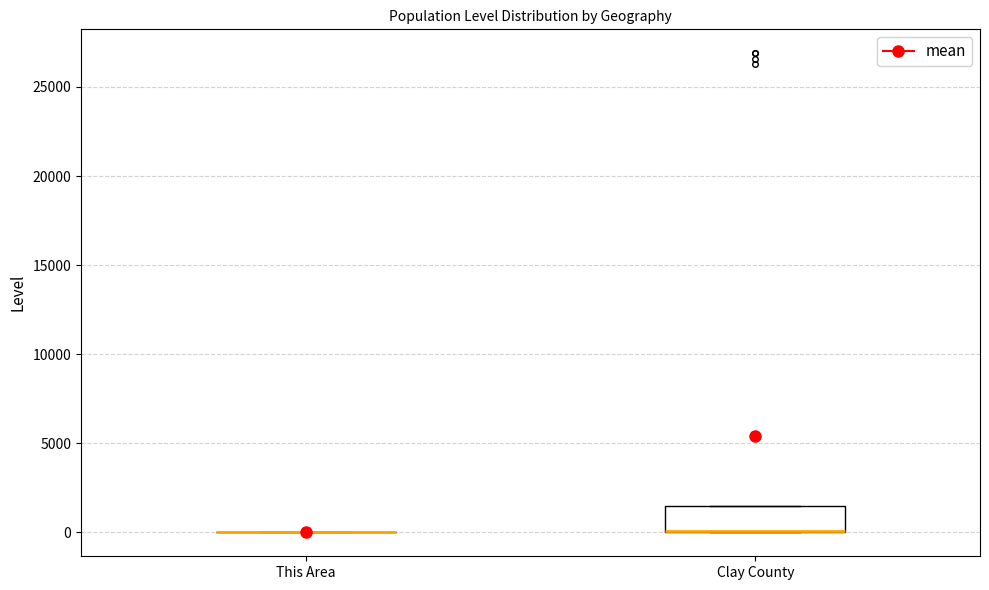

Reading left to right, read every box against the y-axis: the position of its median line, the range the box covers, and the ends of its whiskers. The values are not printed on the chart, so give them approximately, as read against the axis.

This Area: box collapsed to a line at 0, whiskers 0 to 0
Clay County: median 0 (drawn on the box's lower edge), box 0 to 1500, whiskers 0 to 1500